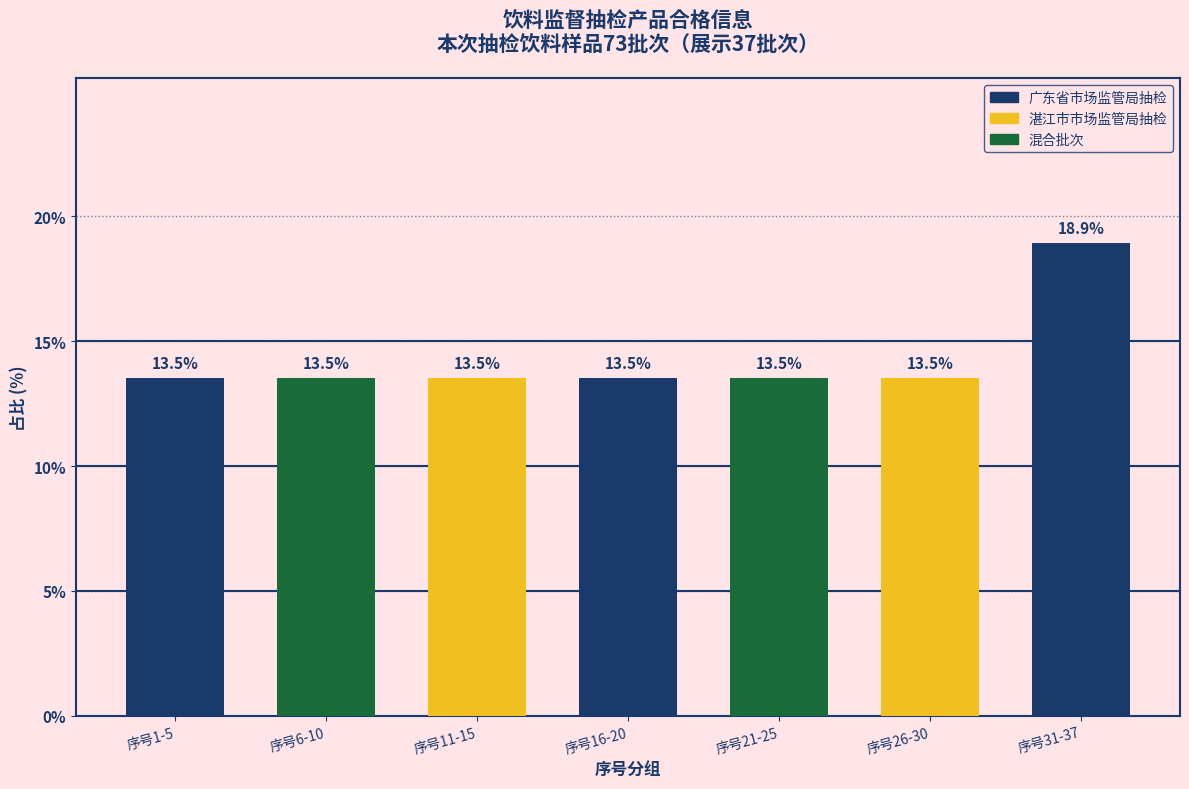

What is the greatest value displayed?

18.9